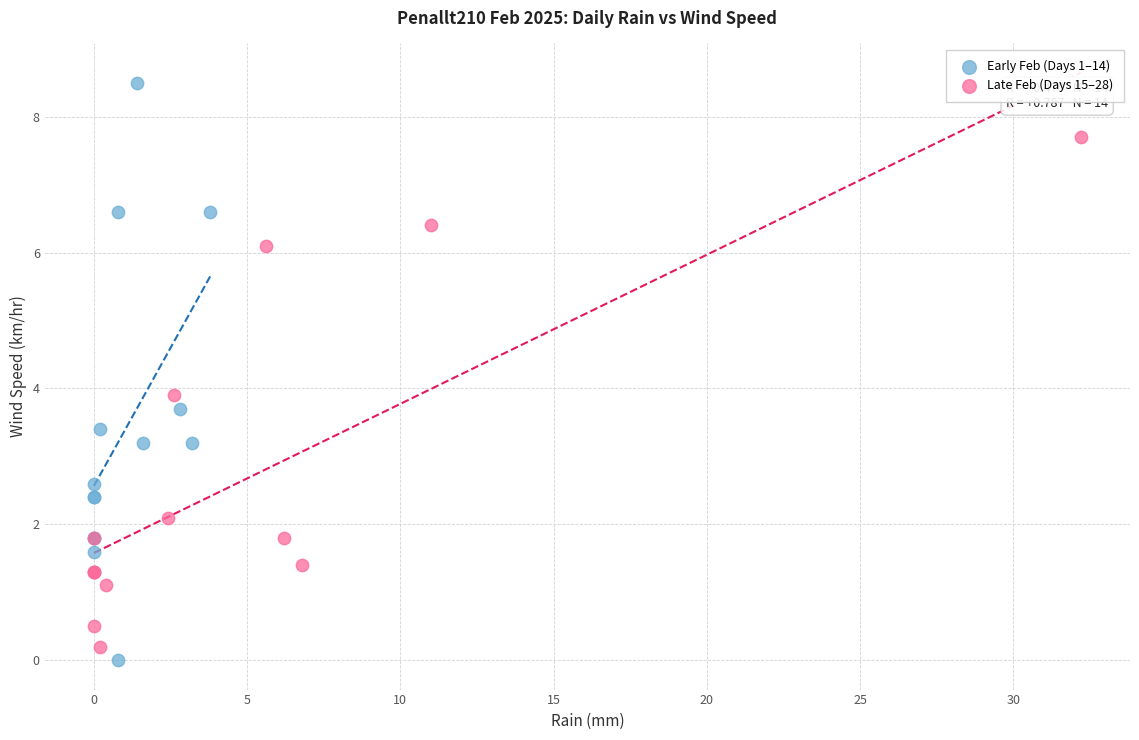

Which series has the largest Y range (max minus min)?

Early Feb (Days 1–14)